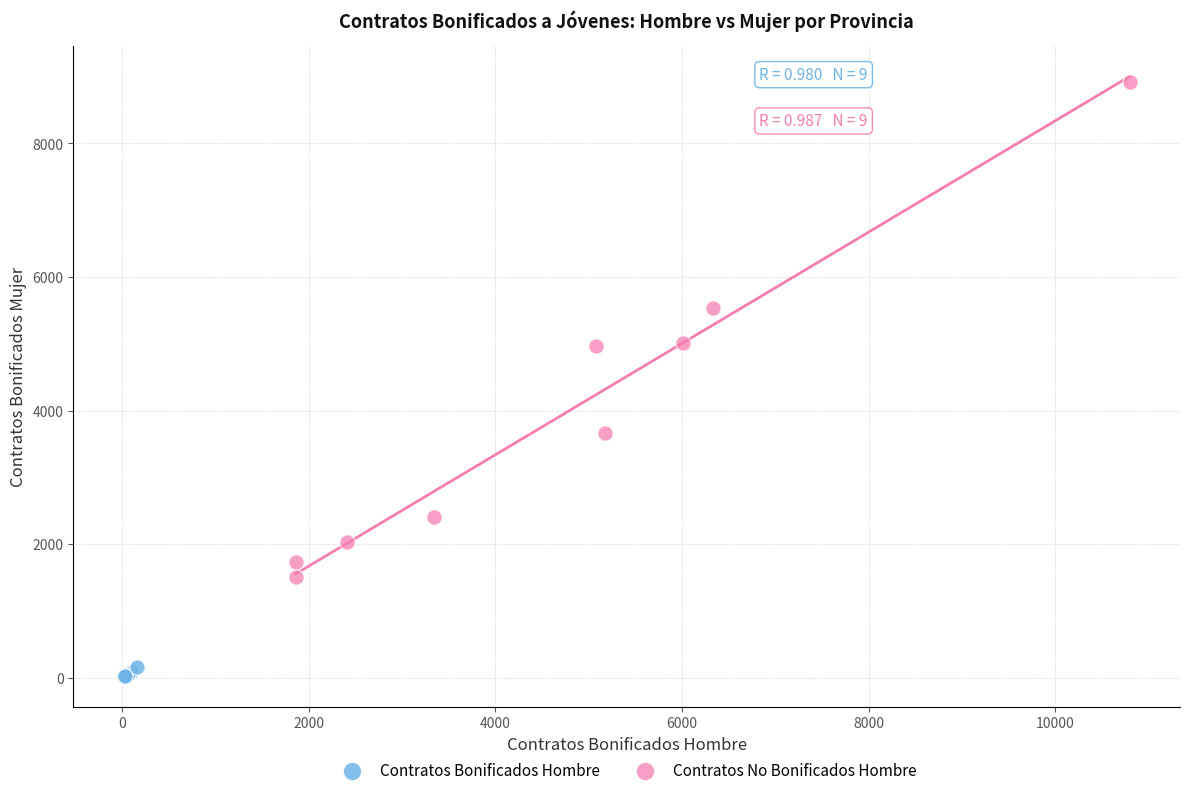

Which series contains the highest Y value?

Contratos No Bonificados Hombre